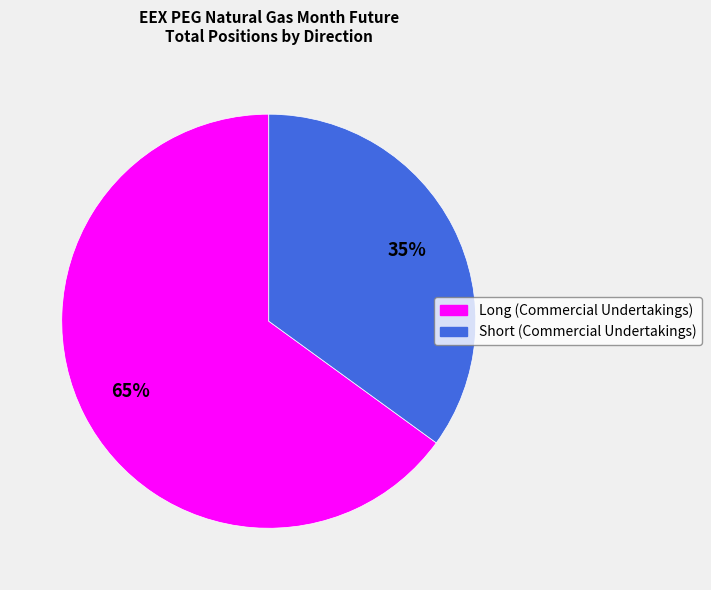

Which has a higher value, Long (Commercial Undertakings) or Short (Commercial Undertakings)?

Long (Commercial Undertakings)